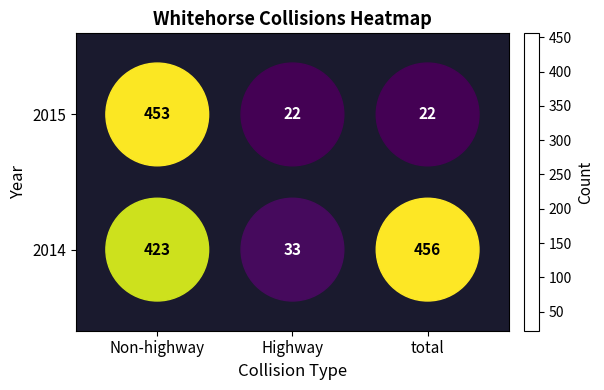

How many 2015 values are between 22 and 453?

3